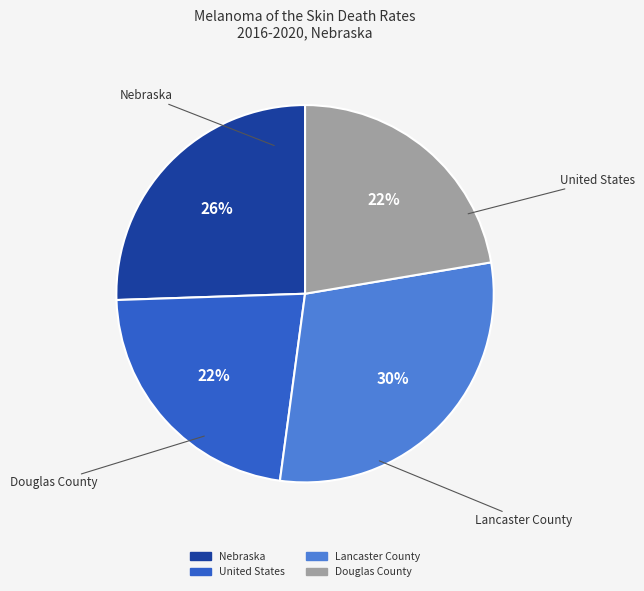

Does United States represent more than half of the total?

No